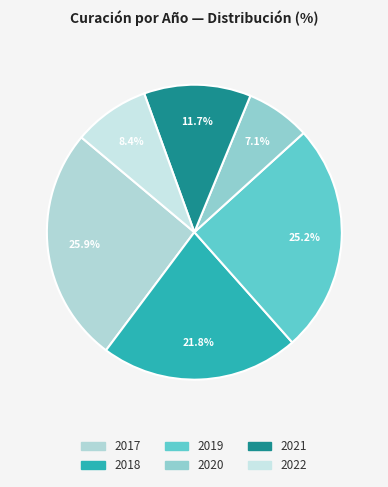

To the nearest percent, what percentage of the pie is 2019?

25%